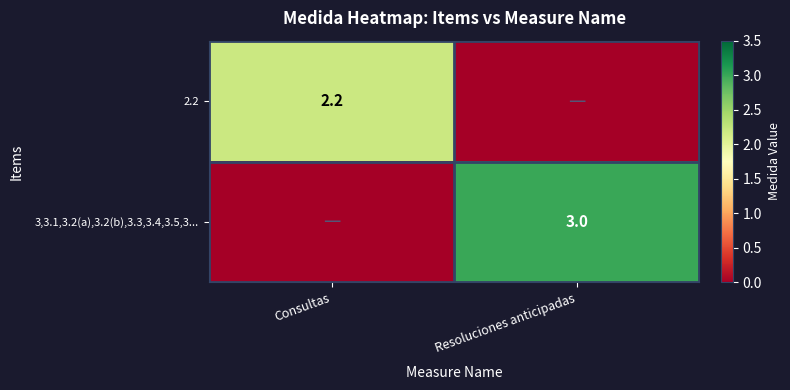

True or false: 2.2 has a value of 2.2 at Consultas.

True